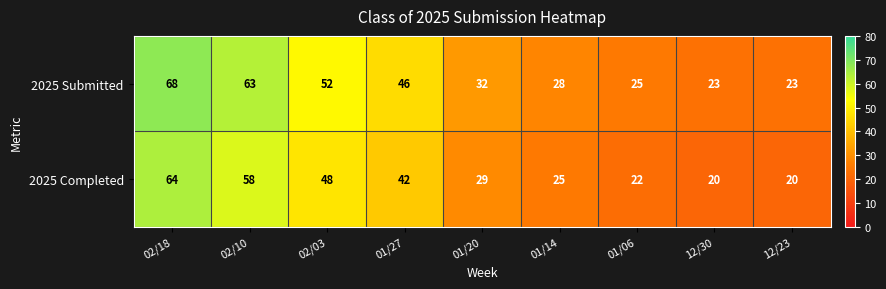

What is the difference between the second highest and minimum values in the 2025 Completed series?

38